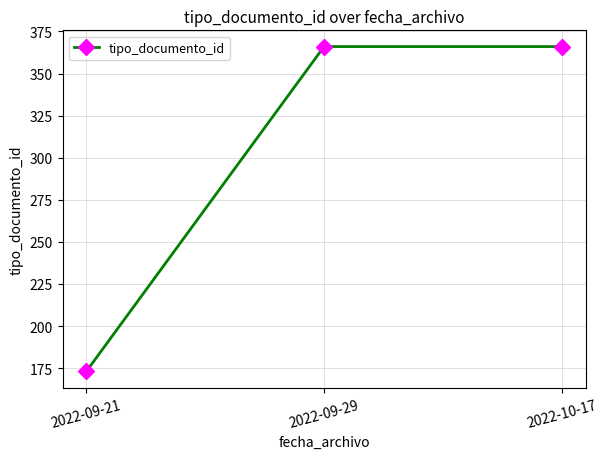

What is the greatest value displayed?

366